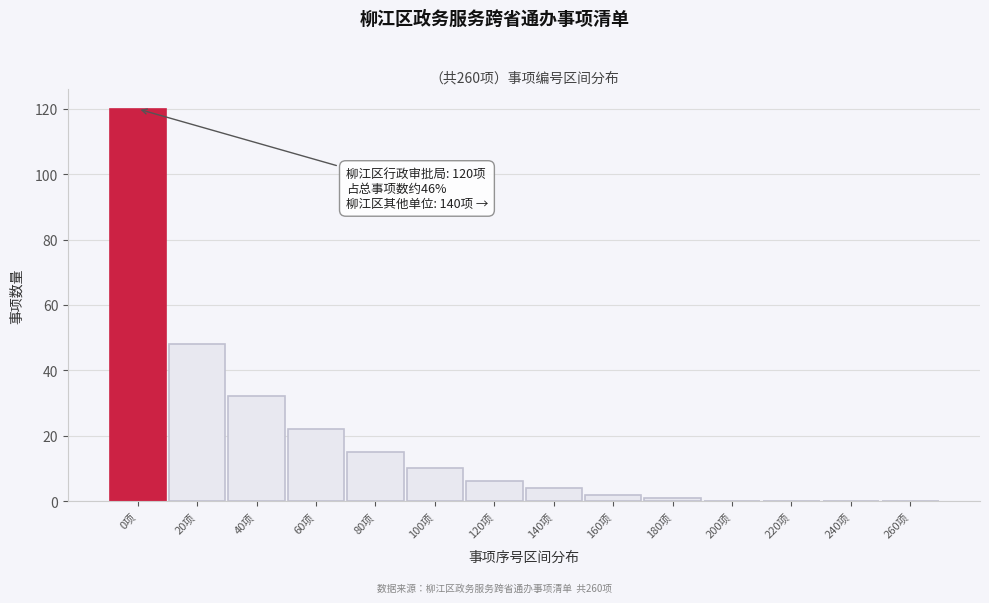

Reading left to right, list all the values displayed in this chart.

0项=120	20项=48	40项=32	60项=22	80项=15	100项=10	120项=6	140项=4	160项=2	180项=1	200项=0	220项=0	240项=0	260项=0